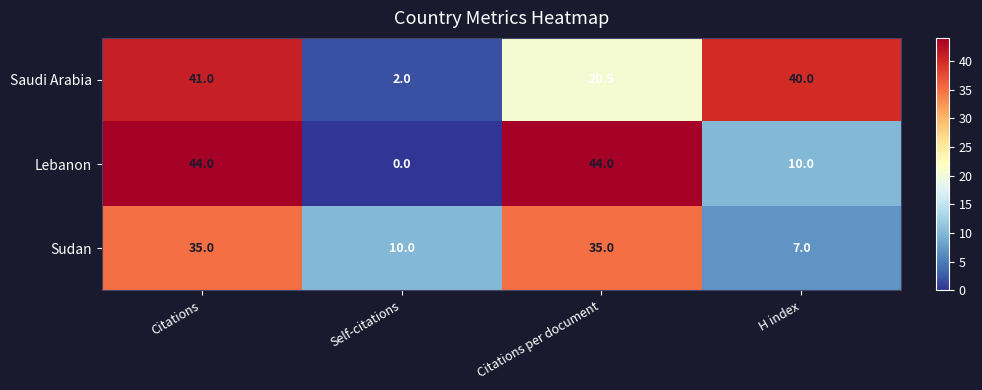

Which series has the largest total across all categories?

Saudi Arabia